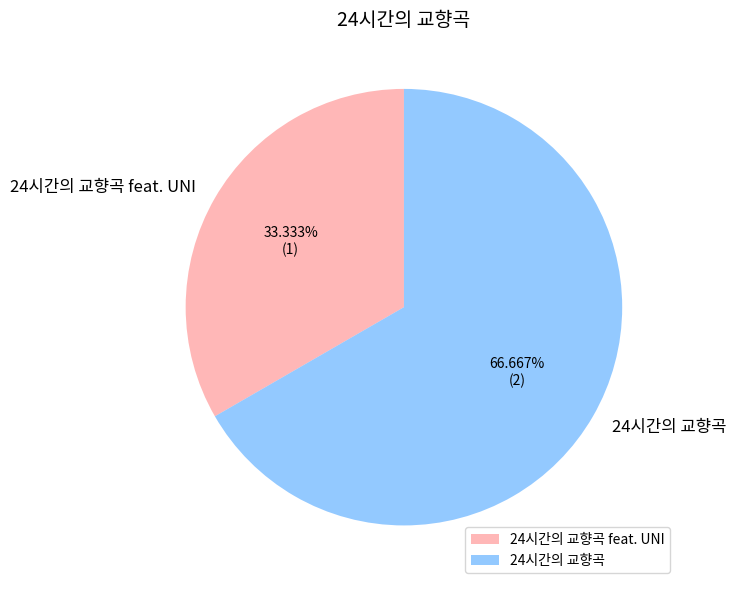

How many segments does this pie chart have?

2